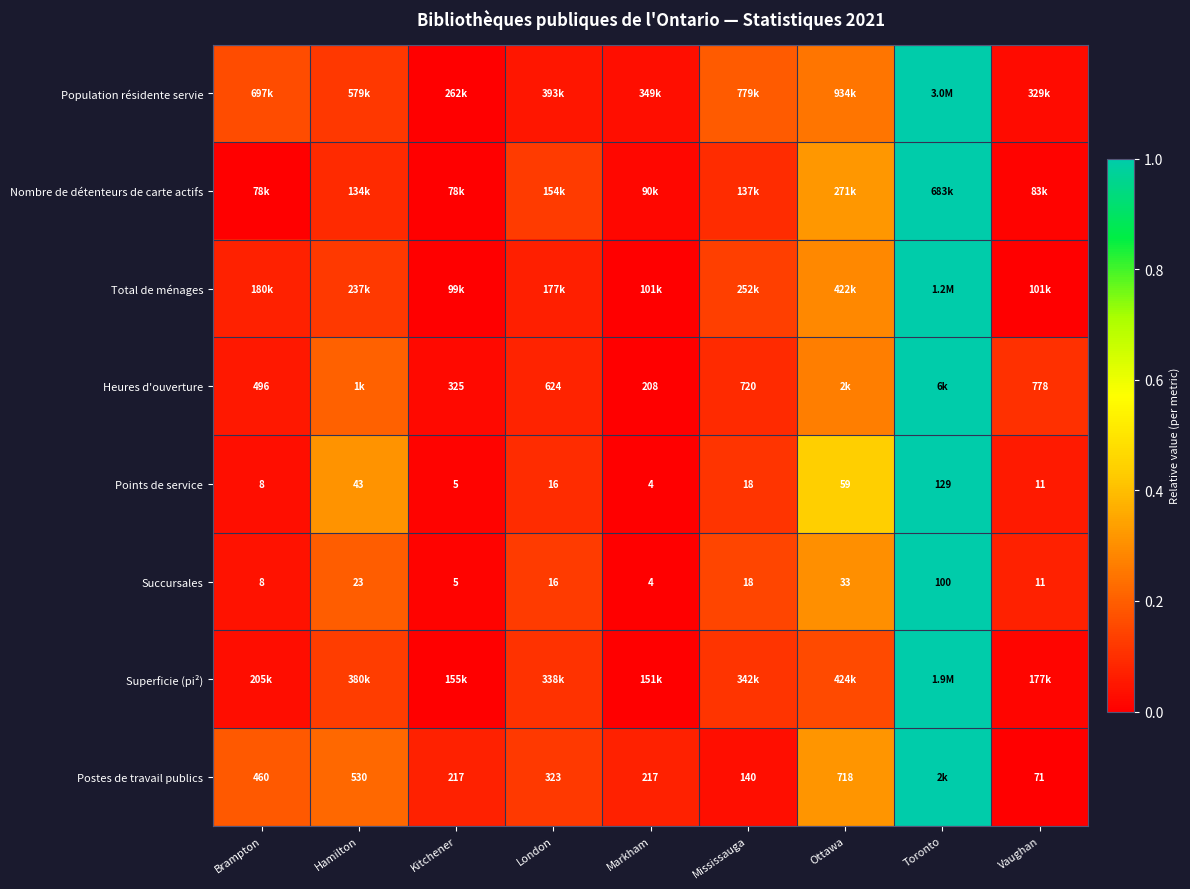

Which has a higher value, Brampton or Markham?

Brampton